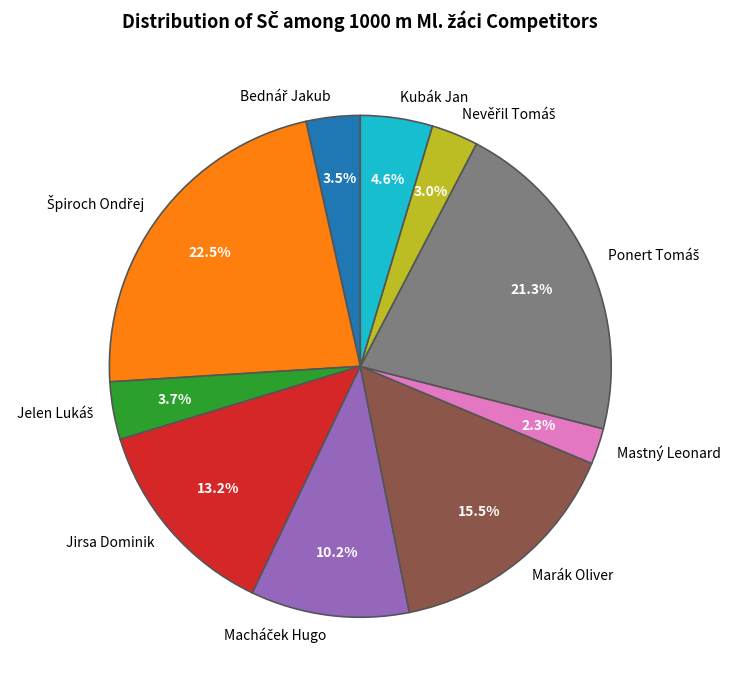

What is the smallest slice in the pie chart?

Mastný Leonard